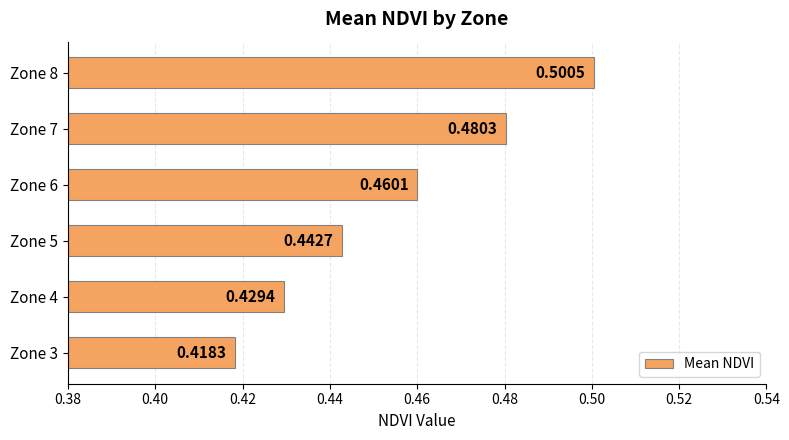

What is the sum of the values at Zone 8 and Zone 6?

1.0